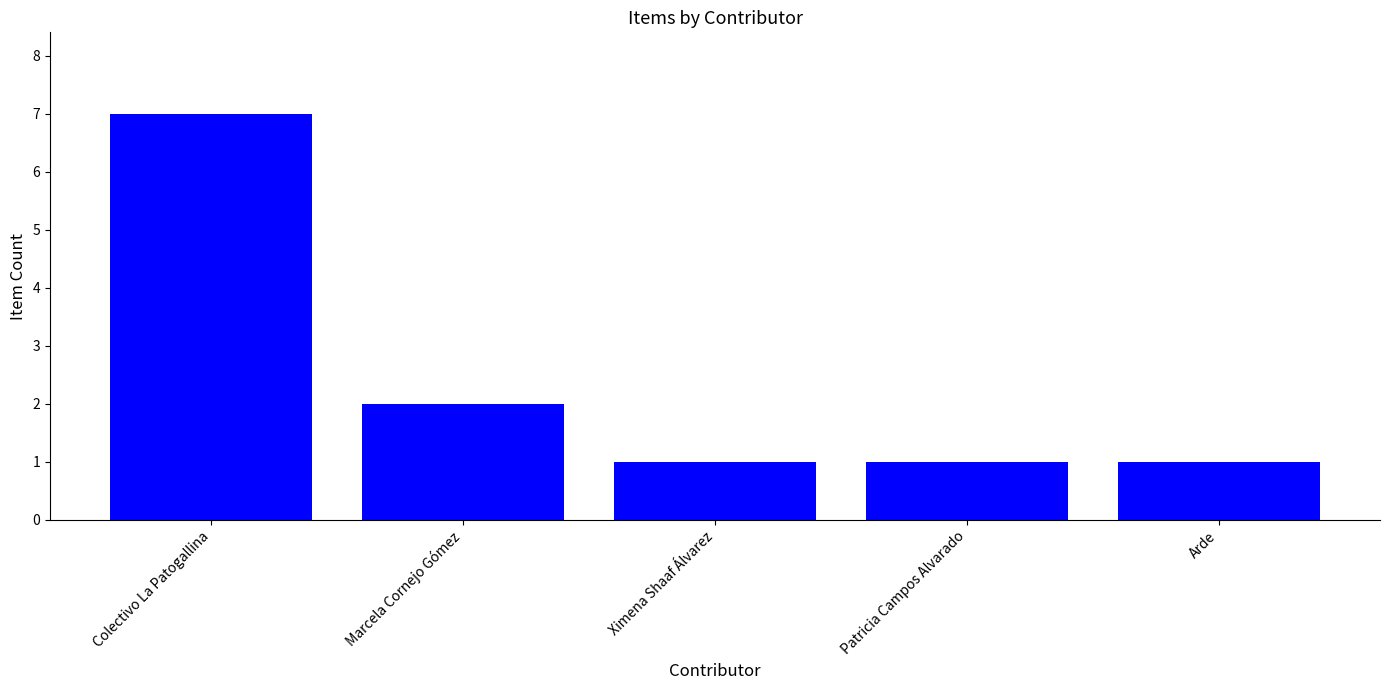

The chart shows a value of 1 at Arde. True or false?

True